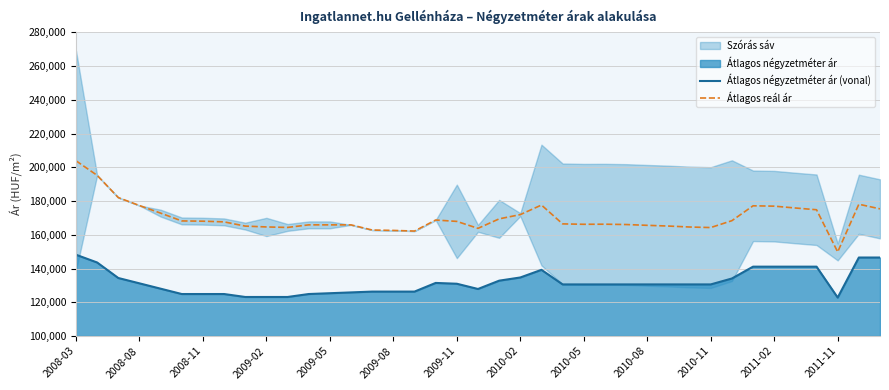

How many data points in Átlagos négyzetméter ár (vonal) are less than 130572?

15